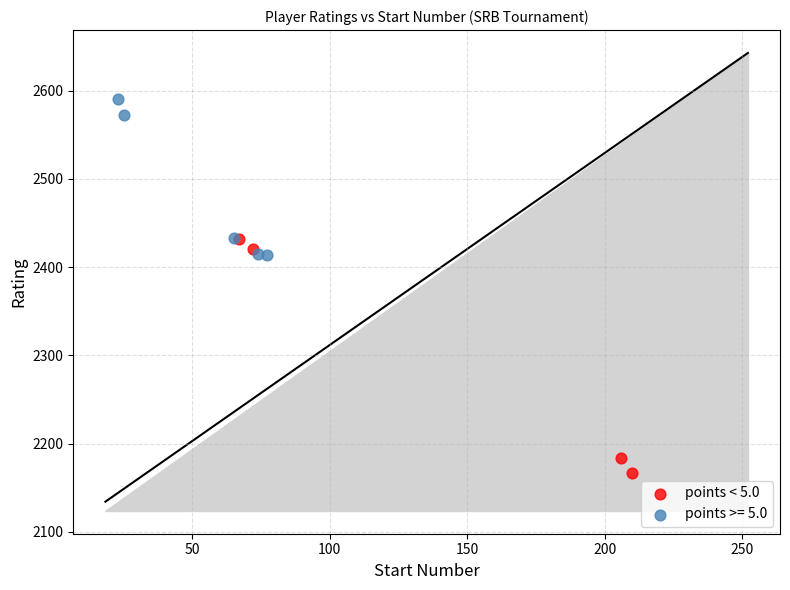

Which series reaches the maximum Y coordinate?

points >= 5.0